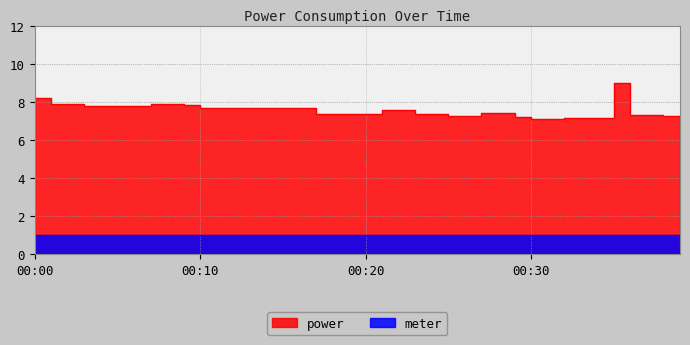

The chart shows a value of 10.8 at 2022-01-06T00:22:00. True or false?

False